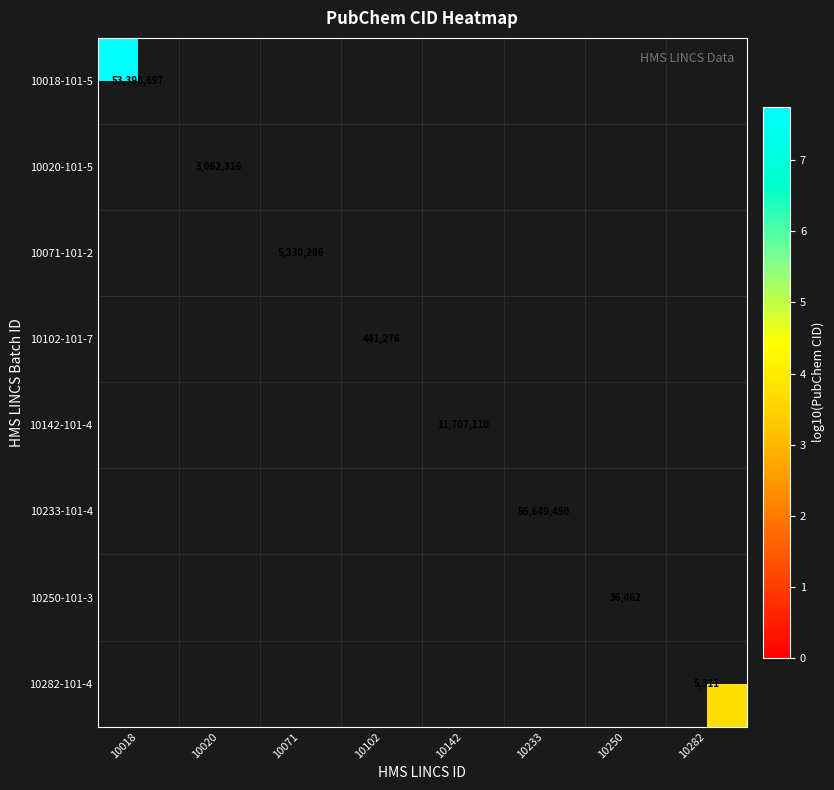

At how many categories does at least one series exceed 7?

3